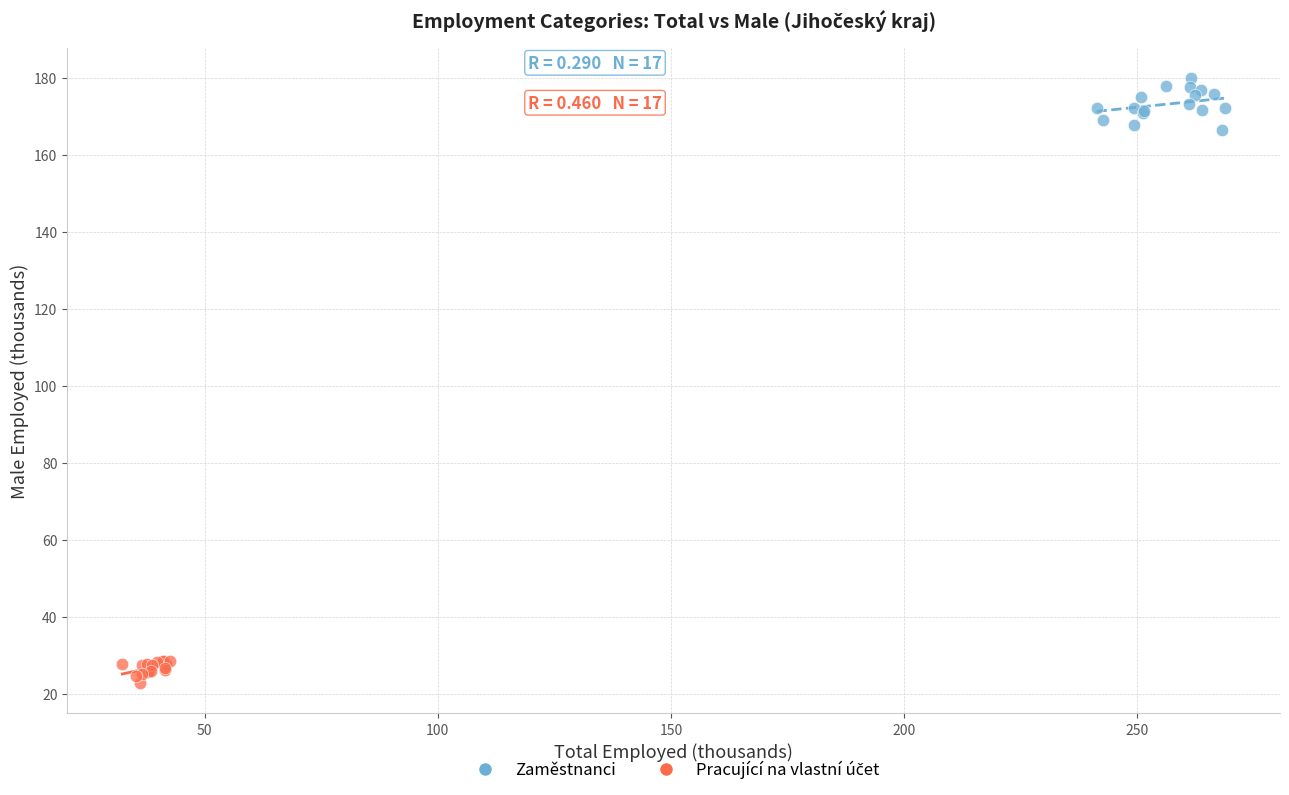

Which series reaches the maximum Y coordinate?

Zaměstnanci